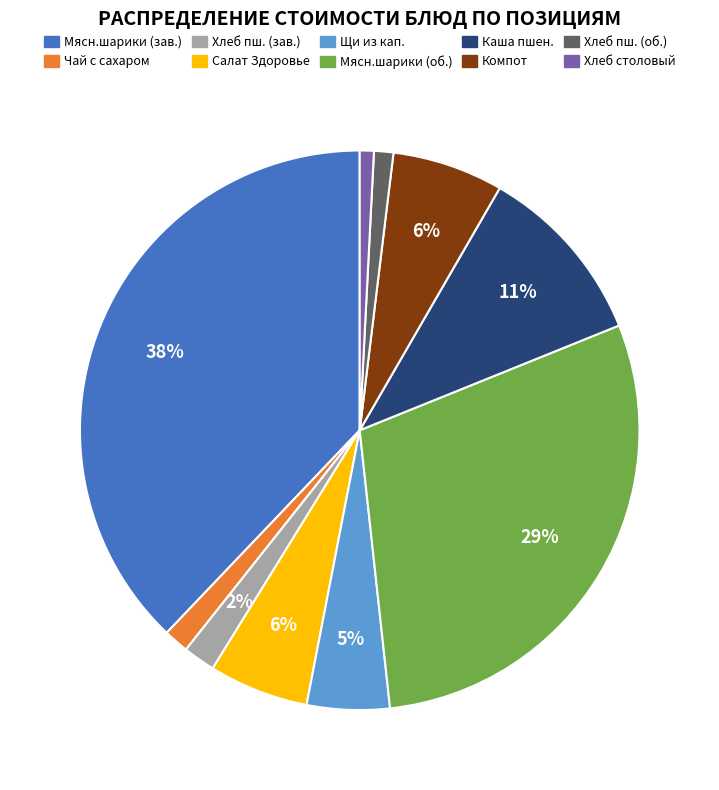

To the nearest percent, what is the difference between the largest and smallest slice percentages?

37%